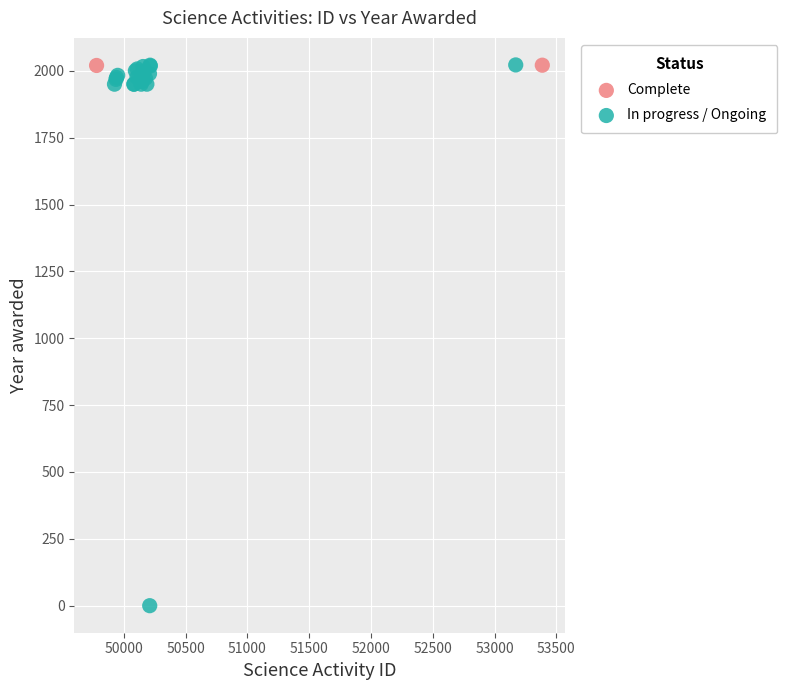

What are all the series names shown in the legend?

Complete, In progress / Ongoing